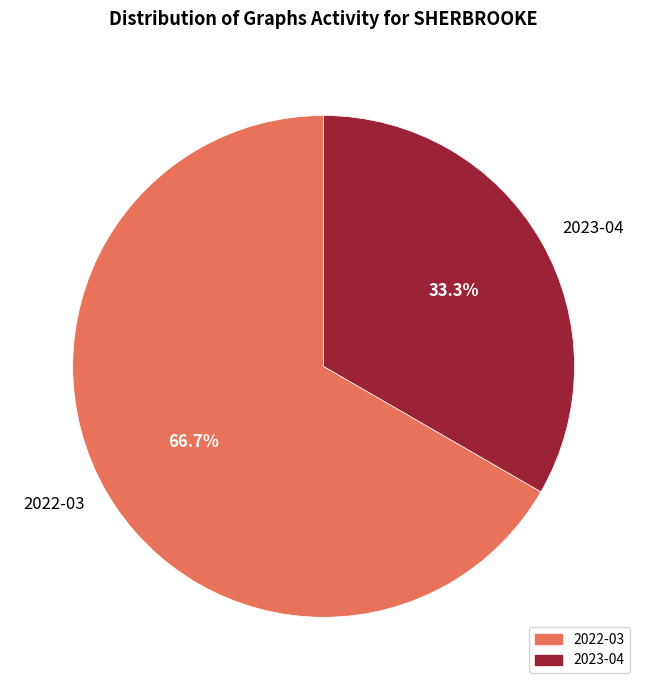

Which slice is the largest?

2022-03